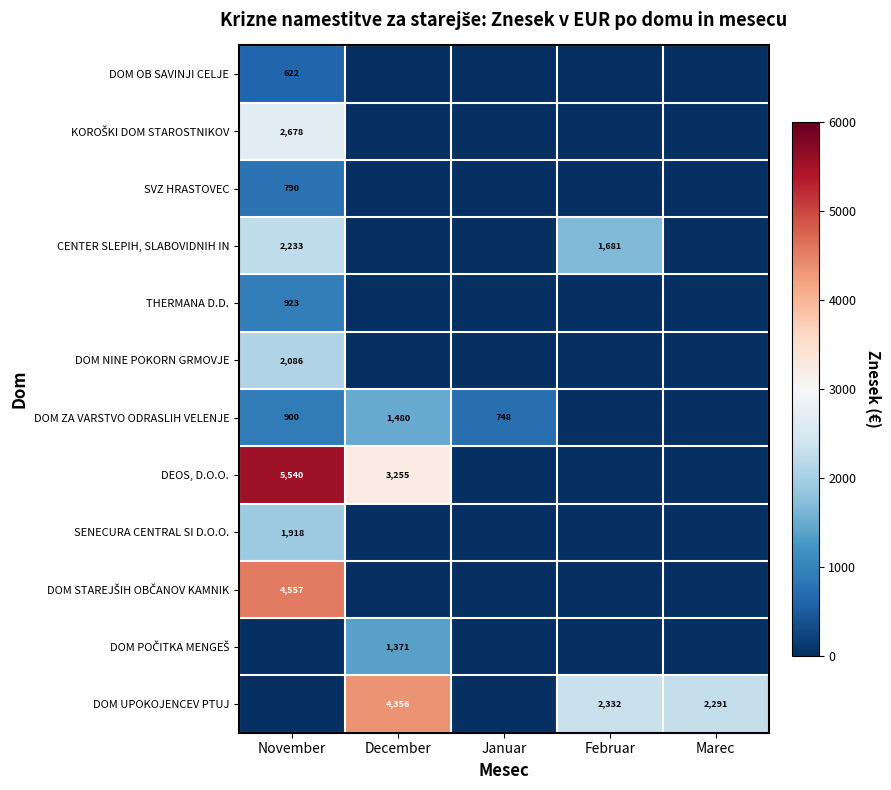

The KOROŠKI DOM STAROSTNIKOV series shows -1001.4 at Februar. True or false?

False